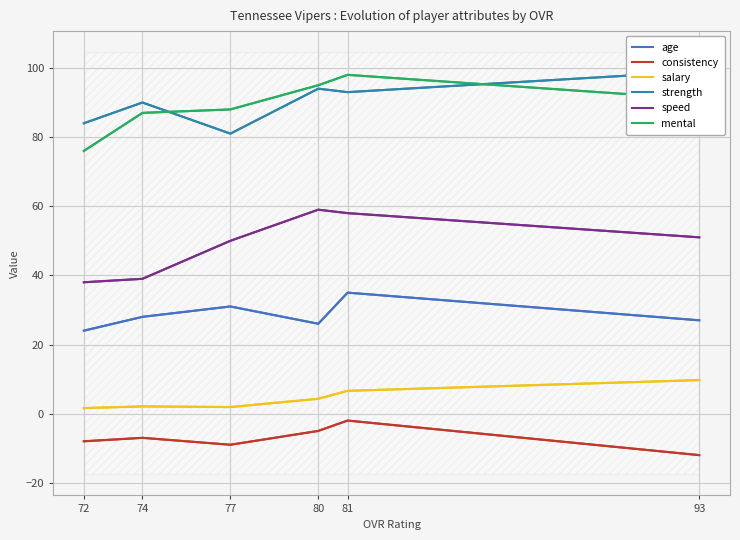

True or false: speed has more than 0 points higher than both neighbors.

True